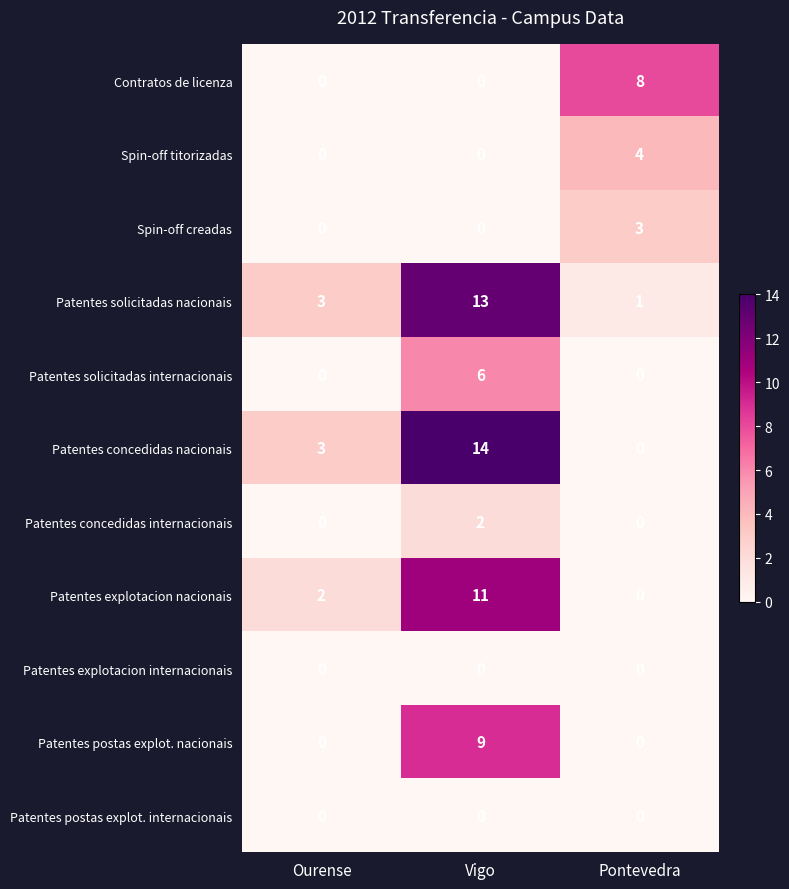

At which category is the sum across all series the highest?

Vigo